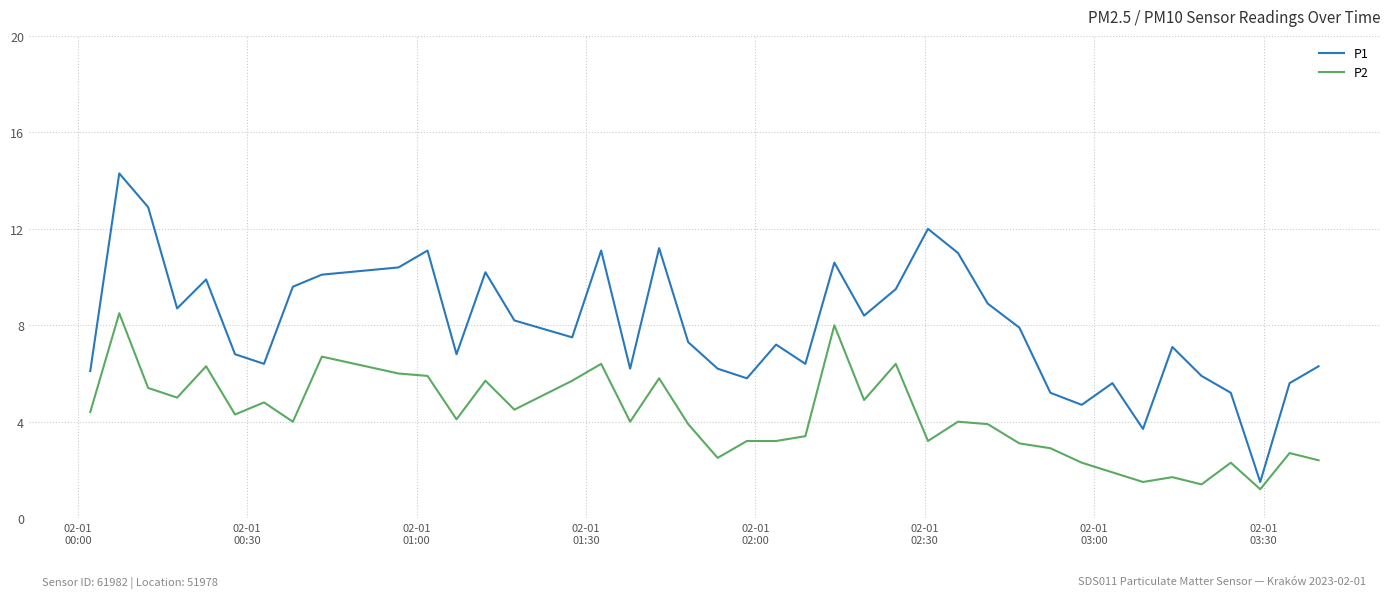

What is the minimum value shown in the chart?

1.2